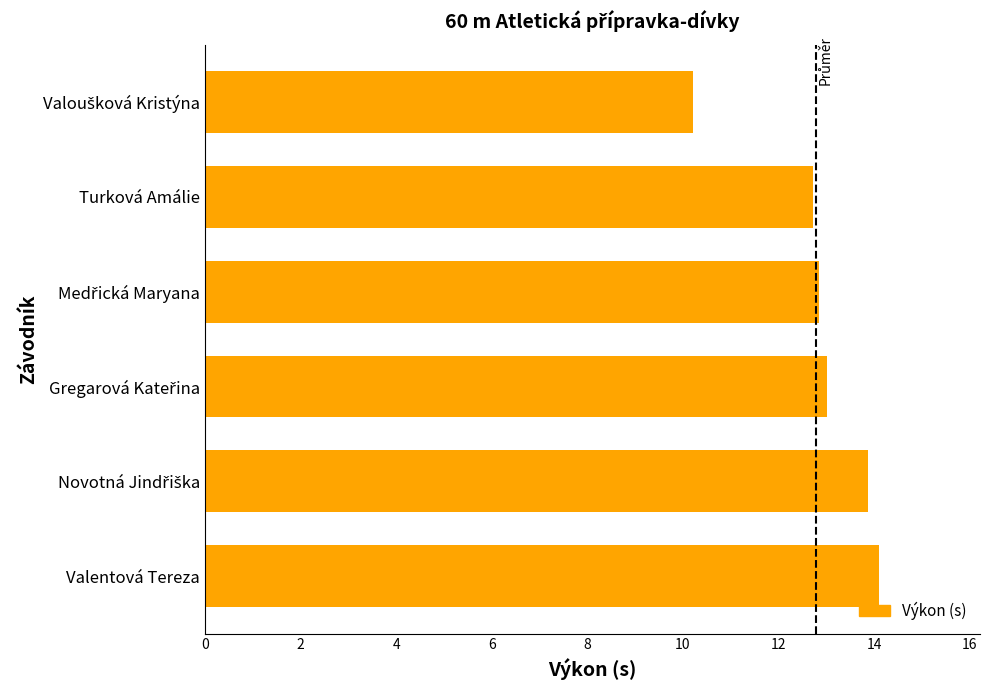

What is the average value?

12.8